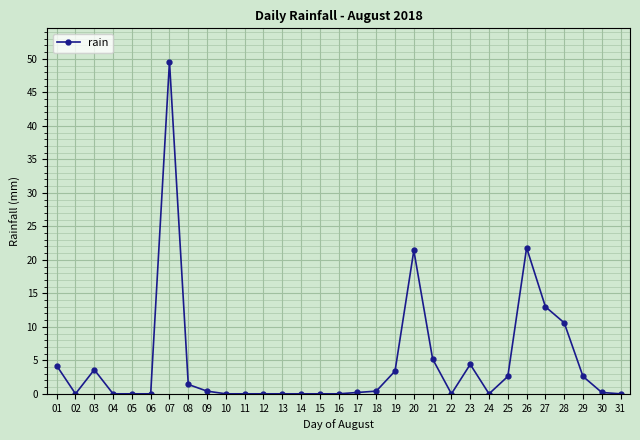

At which category does the data reach its first local valley?

02